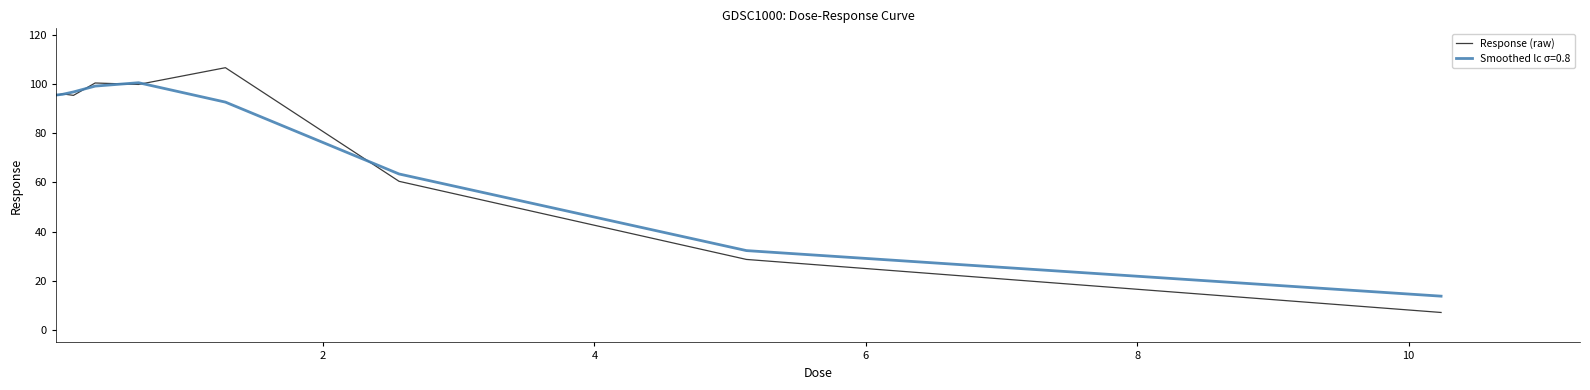

What is the maximum value shown in the chart?

106.6